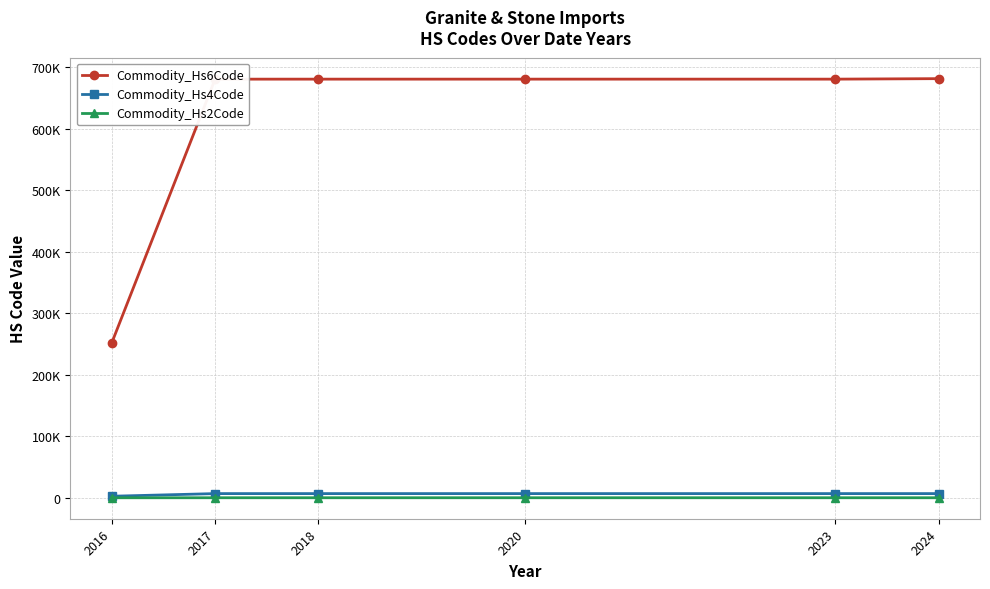

Does the chart have visible grid lines?

Yes